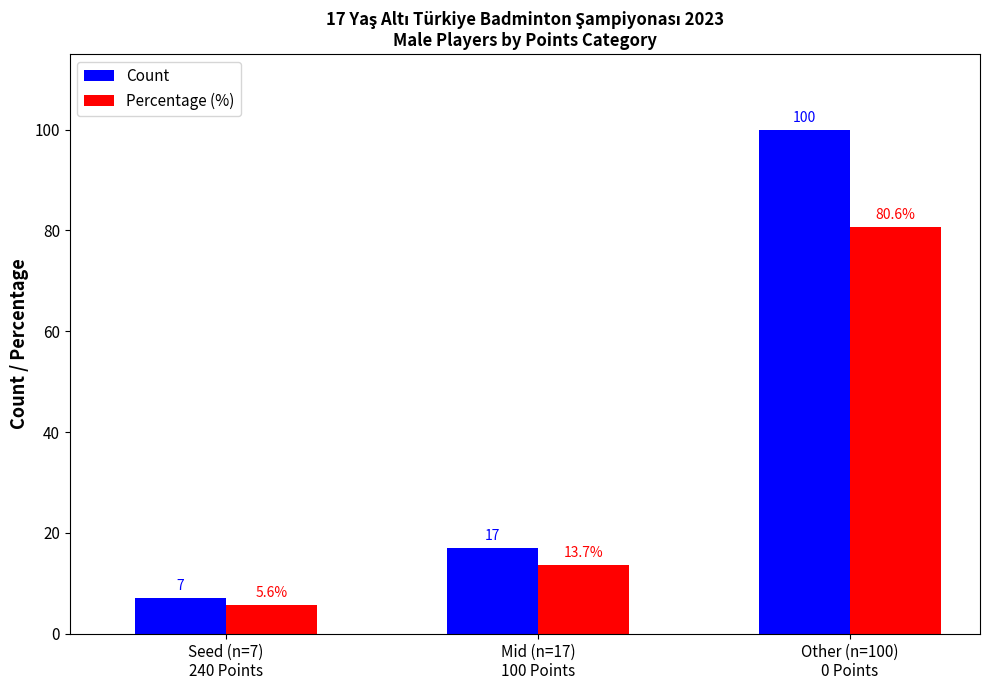

Rank the series at Other (n=100)
0 Points from highest to lowest value.

Count, Percentage (%)